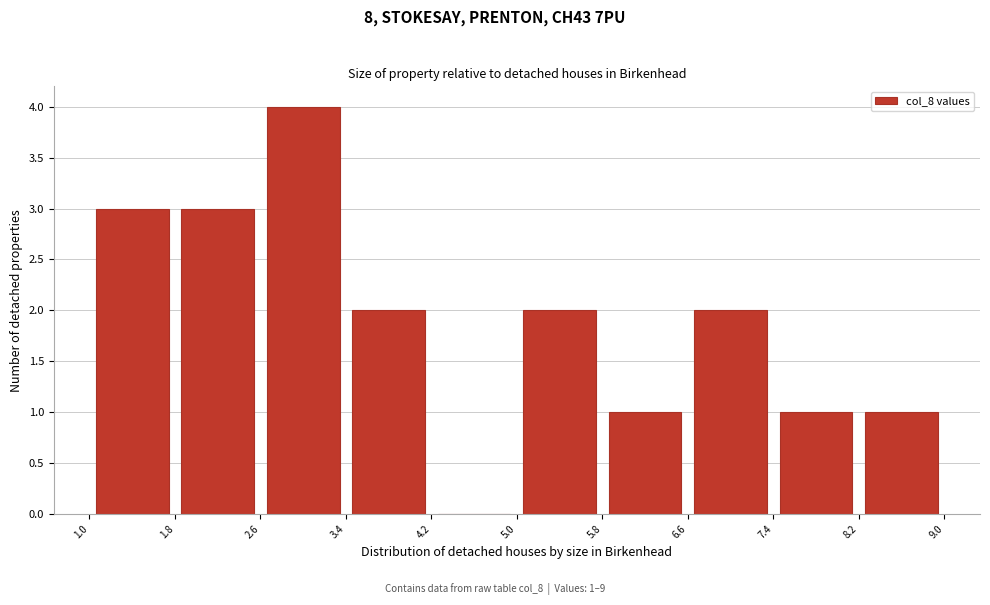

Which range on the x-axis has the tallest bar?

2.6 to 3.4